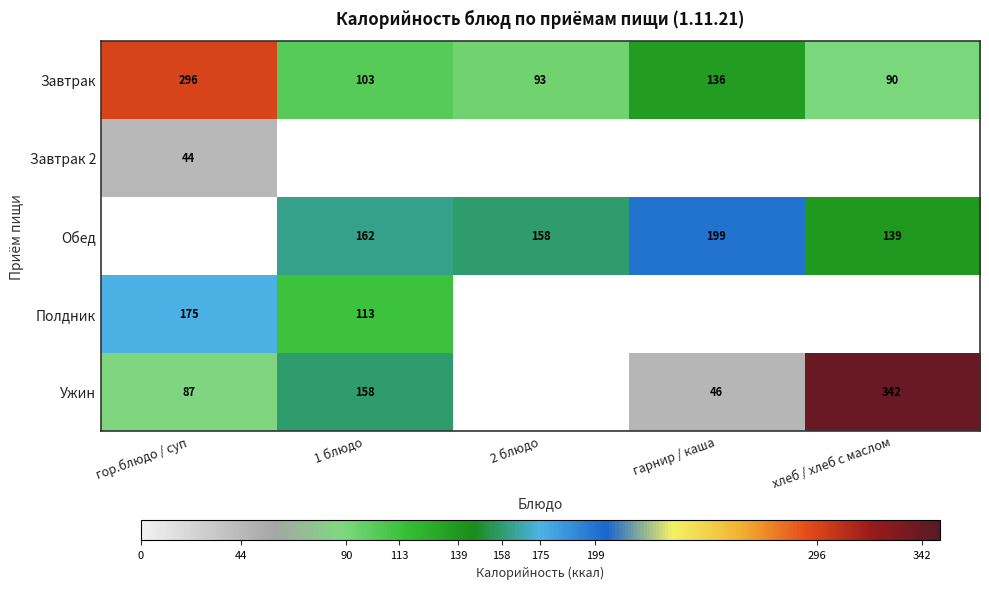

What is the difference between the highest and lowest values at гор.блюдо / суп?

252.0